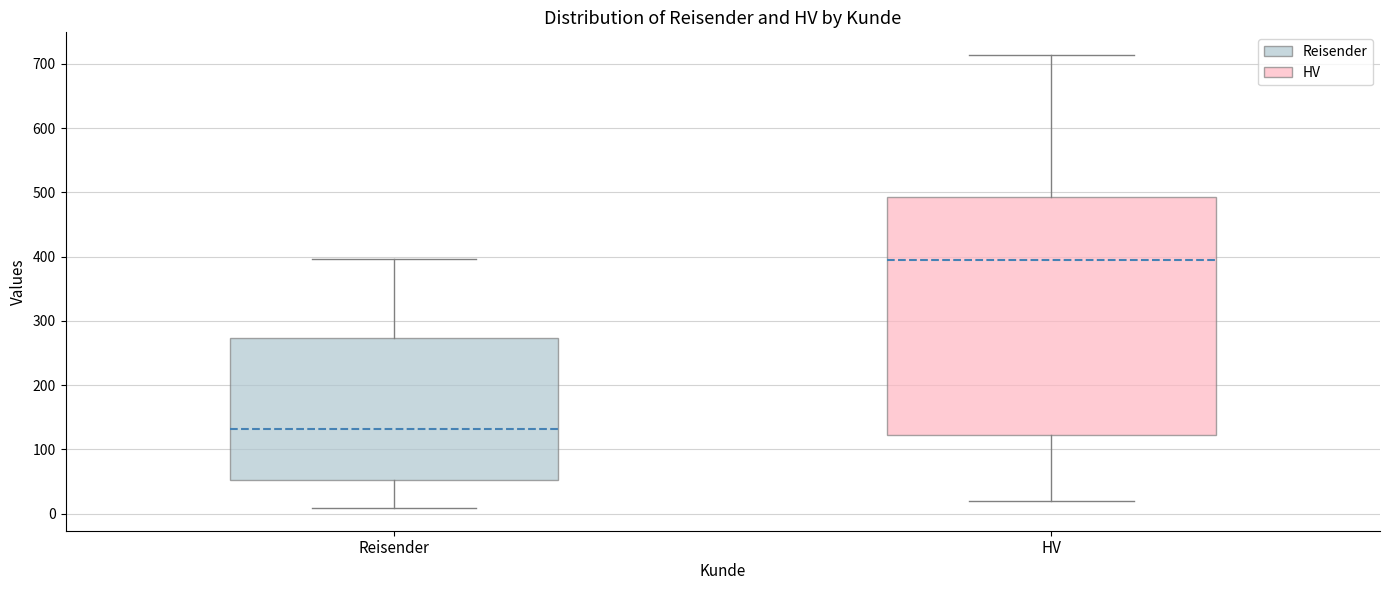

Which box's median line is the highest?

HV